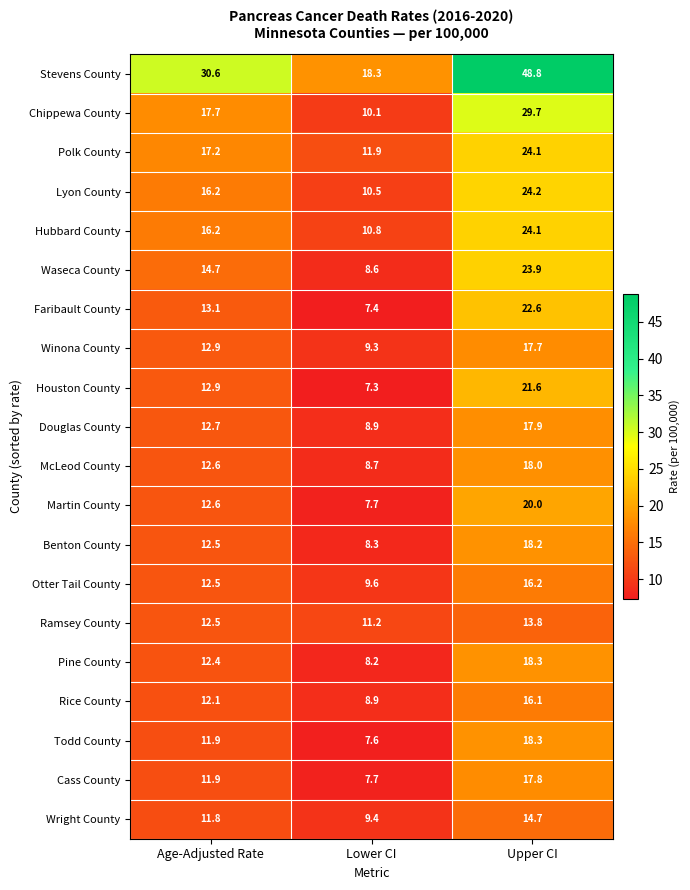

At which category does the chart reach its minimum across all series?

Lower CI